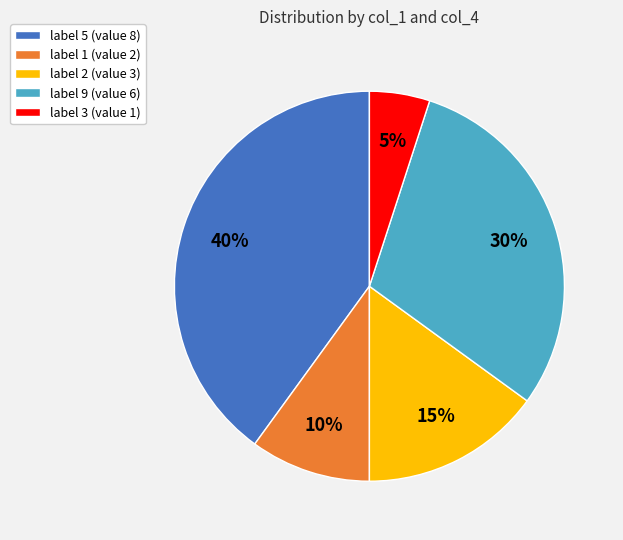

Do label 1 (value 2) and label 2 (value 3) together represent more than half of the pie?

No